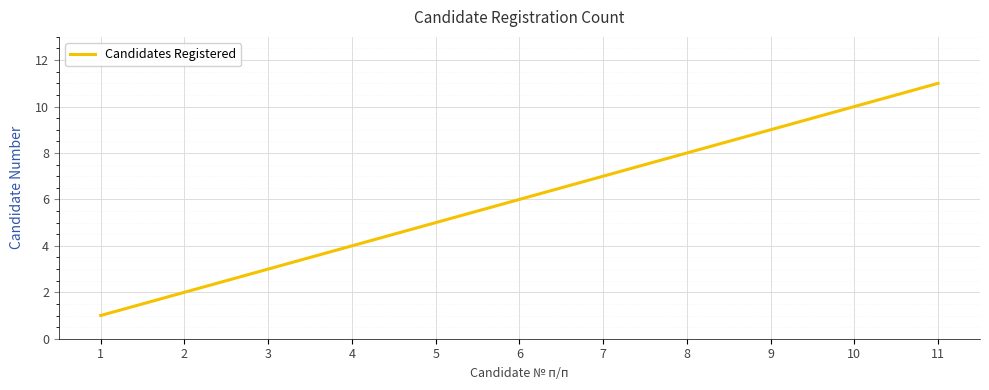

What is the difference between the values at 3 and 4?

1